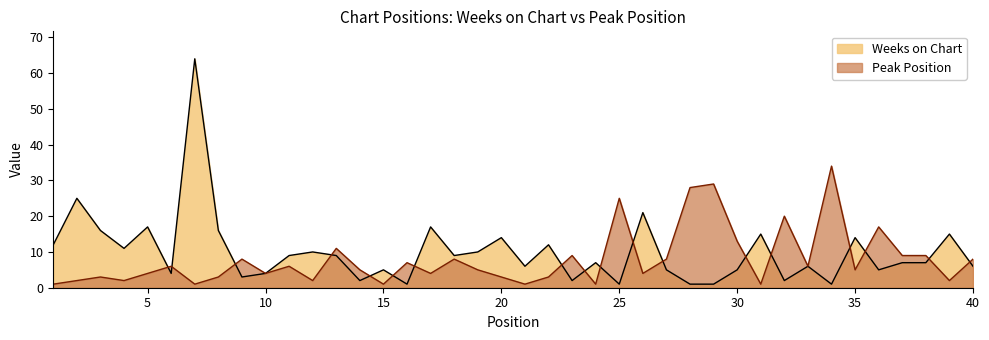

What is the difference between the maximum and minimum values in the Peak Position series?

33